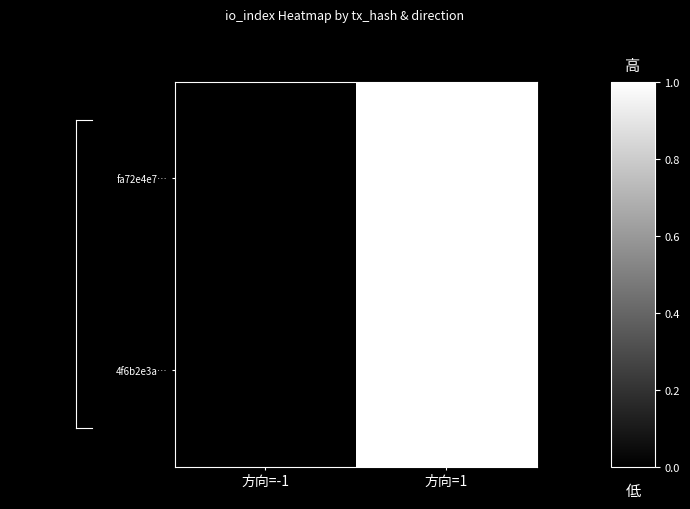

What is the maximum value shown in the chart?

1